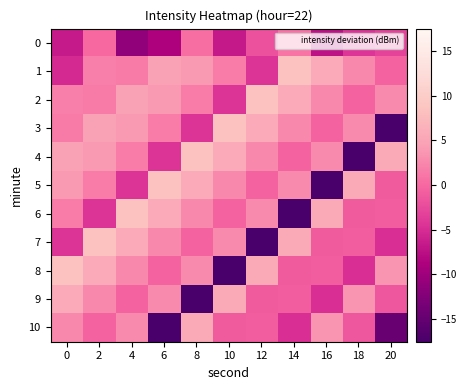

Reading left to right, transcribe all the data shown in this chart.

0: 0=-6.5	2=0.1	4=-11.1	6=-8.7	8=0.5	10=-6.6	12=-1.9	14=1.0	16=-7.4	18=-4.3	20=-3.1
1: 0=-5.2	2=1.9	4=1.4	6=4.7	8=3.8	10=1.5	12=-4.5	14=8.4	16=5.7	18=2.7	20=-0.3
2: 0=1.9	2=1.4	4=4.7	6=3.8	8=1.5	10=-4.5	12=8.4	14=5.7	16=2.7	18=-0.3	20=2.7
3: 0=1.4	2=4.7	4=3.8	6=1.5	8=-4.5	10=8.4	12=5.7	14=2.7	16=-0.3	18=2.7	20=-17.5
4: 0=4.7	2=3.8	4=1.5	6=-4.5	8=8.4	10=5.7	12=2.7	14=-0.3	16=2.7	18=-17.5	20=5.6
5: 0=3.8	2=1.5	4=-4.5	6=8.4	8=5.7	10=2.7	12=-0.3	14=2.7	16=-17.5	18=5.6	20=-1.0
6: 0=1.5	2=-4.5	4=8.4	6=5.7	8=2.7	10=-0.3	12=2.7	14=-17.5	16=5.6	18=-1.0	20=-0.9
7: 0=-4.5	2=8.4	4=5.7	6=2.7	8=-0.3	10=2.7	12=-17.5	14=5.6	16=-1.0	18=-0.9	20=-4.7
8: 0=8.4	2=5.7	4=2.7	6=-0.3	8=2.7	10=-17.5	12=5.6	14=-1.0	16=-0.9	18=-4.7	20=3.7
9: 0=5.7	2=2.7	4=-0.3	6=2.7	8=-17.5	10=5.6	12=-1.0	14=-0.9	16=-4.7	18=3.7	20=-1.4
10: 0=2.7	2=-0.3	4=2.7	6=-17.5	8=5.6	10=-1.0	12=-0.9	14=-4.7	16=3.7	18=-1.4	20=-14.5